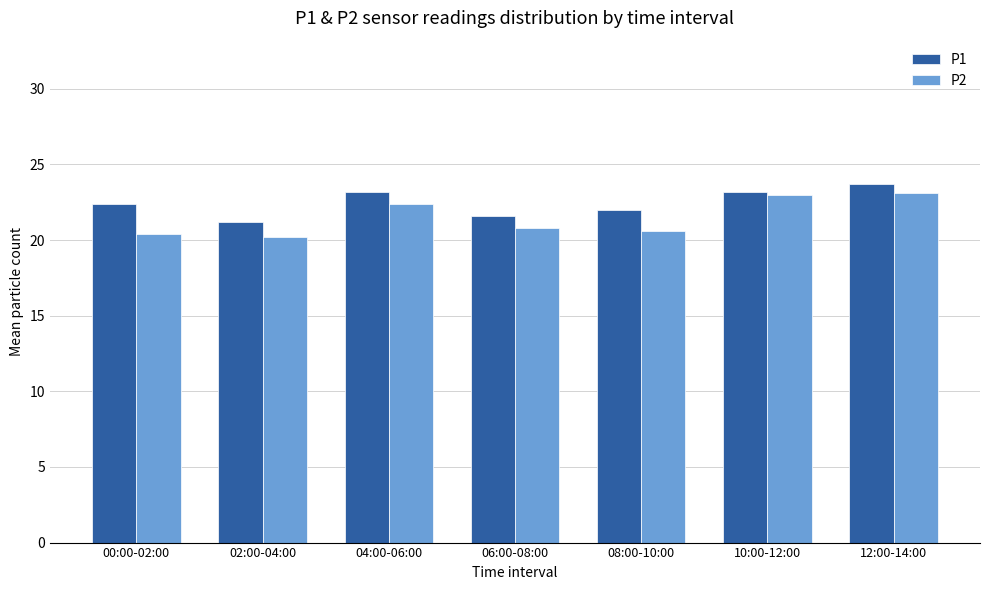

What is the label of the 3rd bar from the right?

08:00-10:00